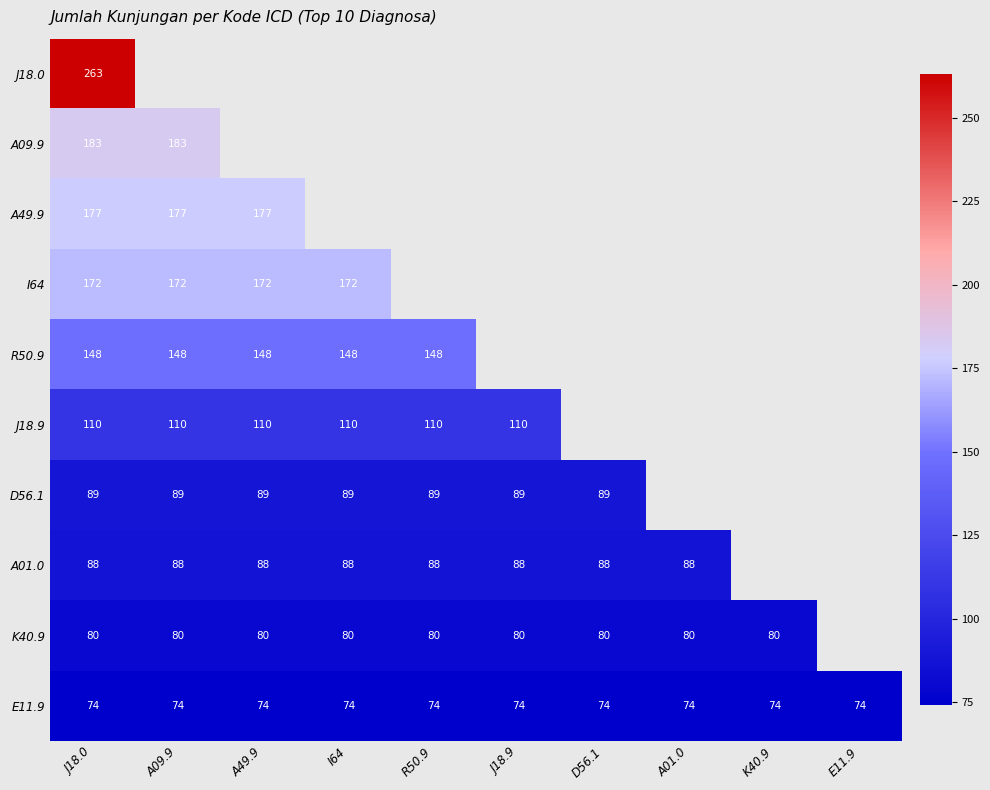

At which category is the sum across all series the highest?

J18.0